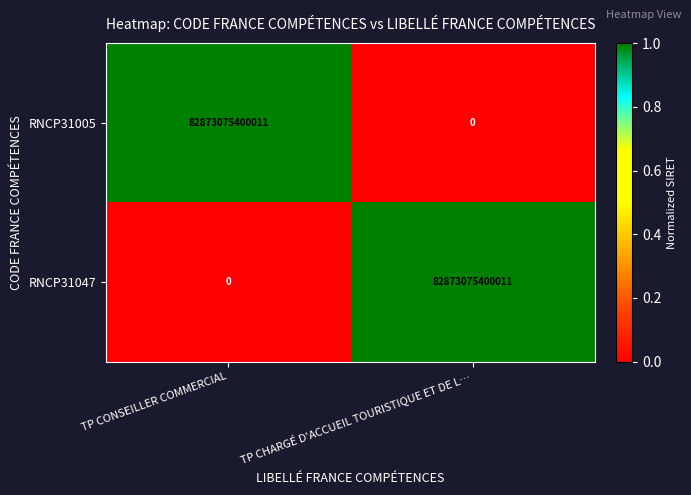

Rank the categories by RNCP31047 value from highest to lowest.

TP CHARGÉ D'ACCUEIL TOURISTIQUE ET DE L…, TP CONSEILLER COMMERCIAL